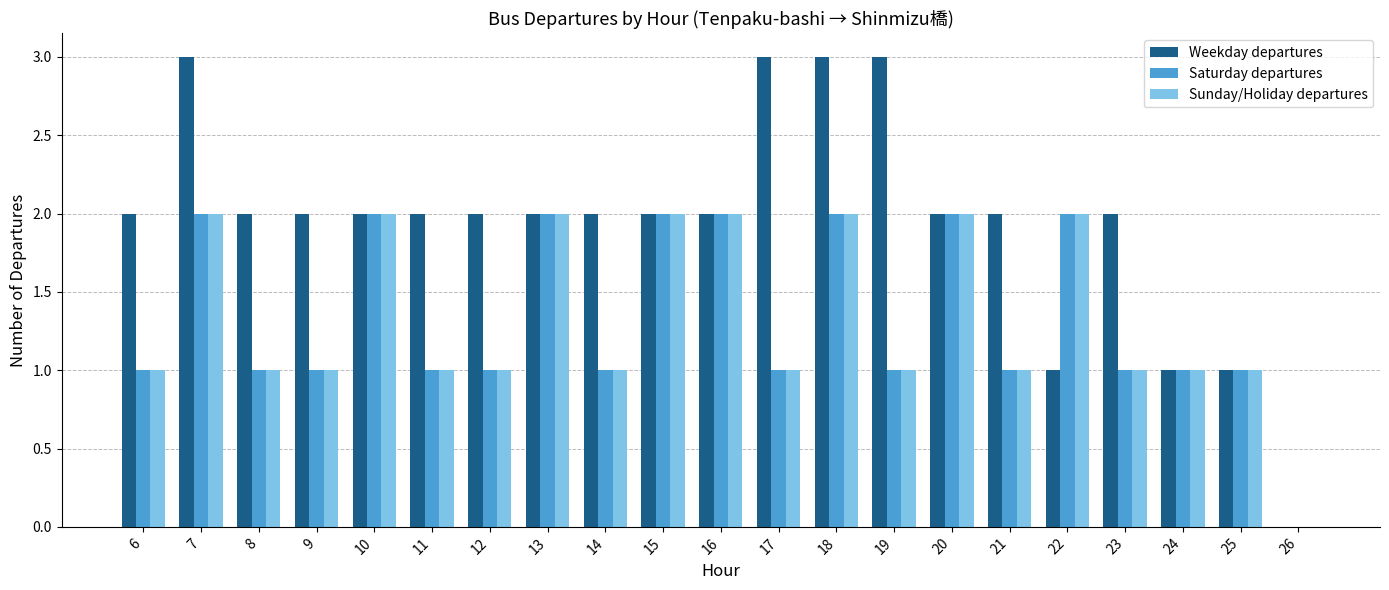

What is the maximum value for Sunday/Holiday departures?

2